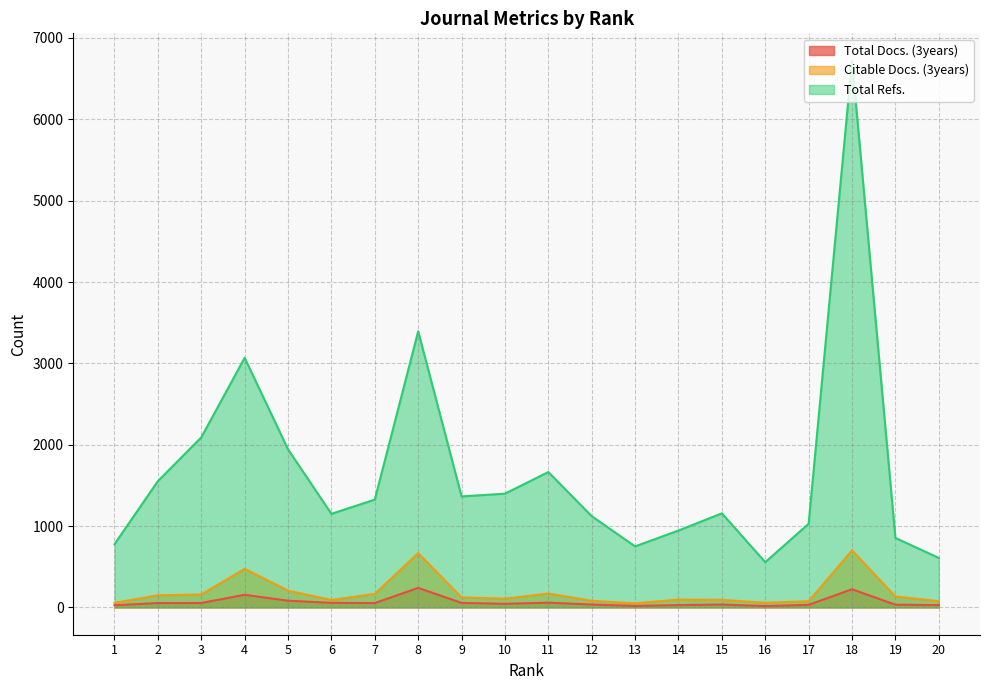

What is the average value of the Total Refs. series?

1673